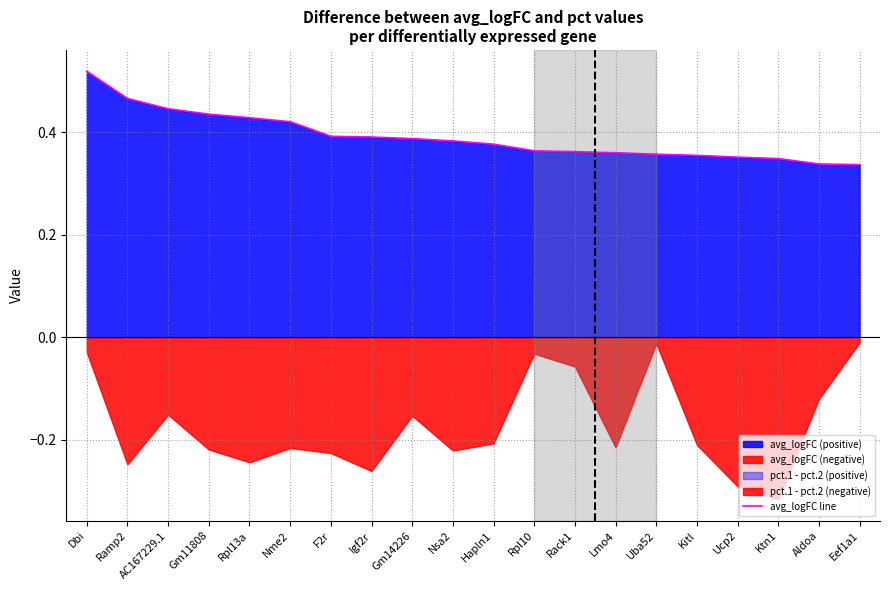

What is the label of the 4th point from the left?

Gm11808